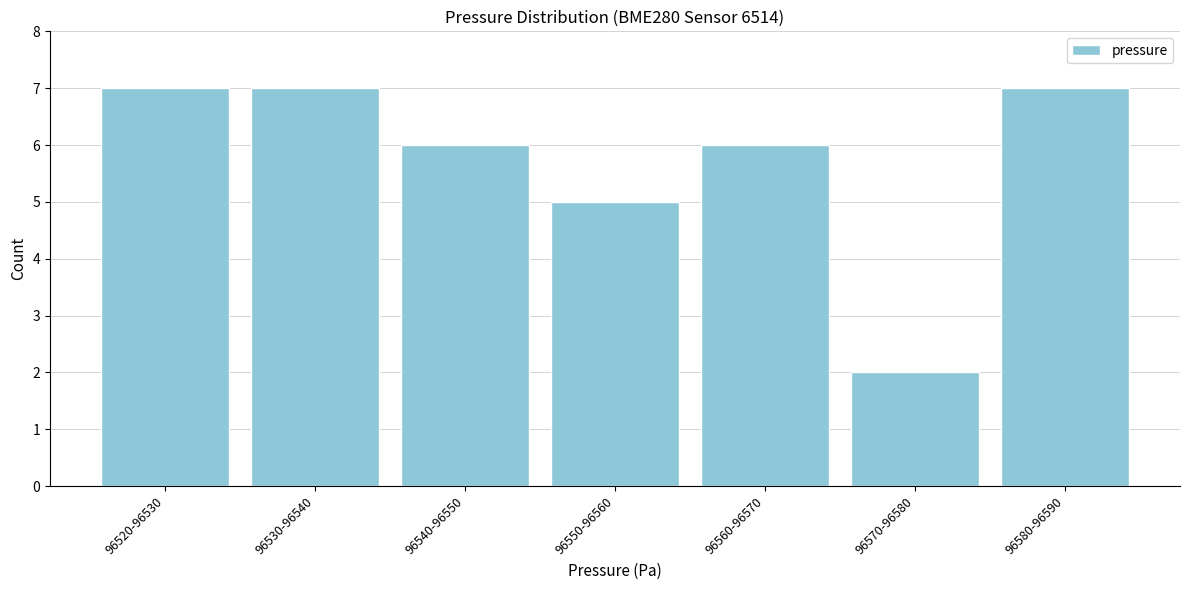

Reading right to left, extract all data points from this chart.

96580-96590=7	96570-96580=2	96560-96570=6	96550-96560=5	96540-96550=6	96530-96540=7	96520-96530=7